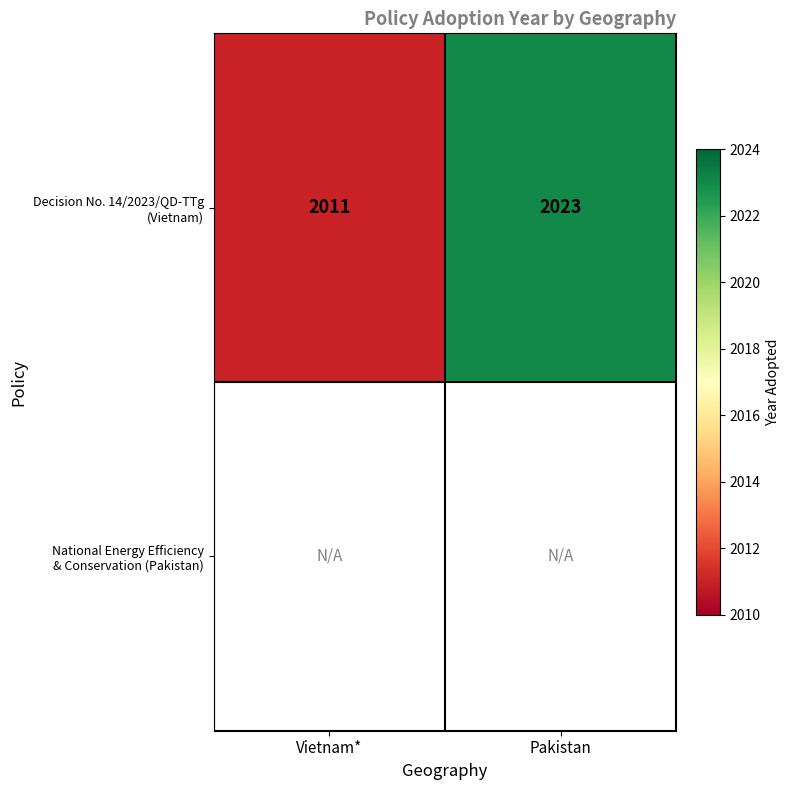

At Pakistan, list the series in order from largest to smallest.

Decision No. 14/2023/QD-TTg (Vietnam), National Energy Efficiency & Conservation (Pakistan)